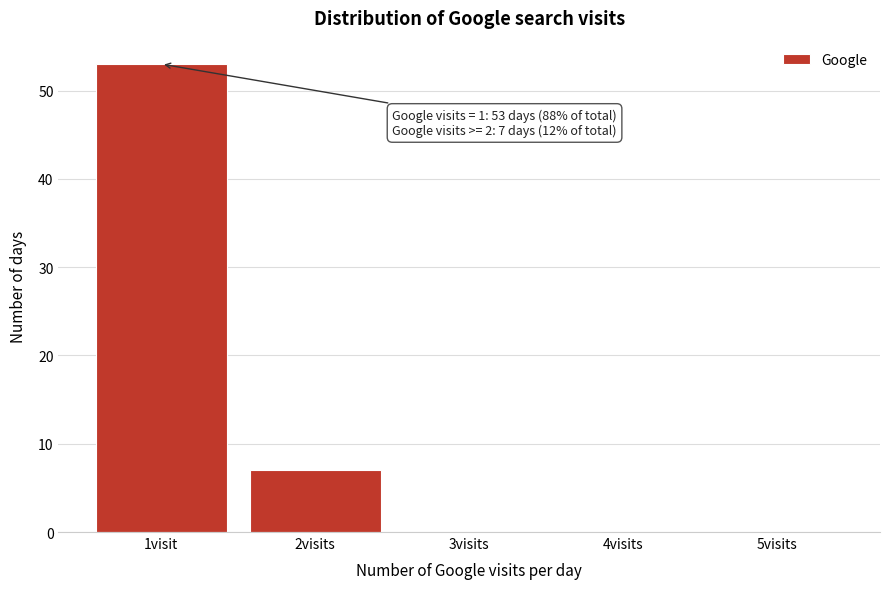

What is the maximum value shown in the chart?

53